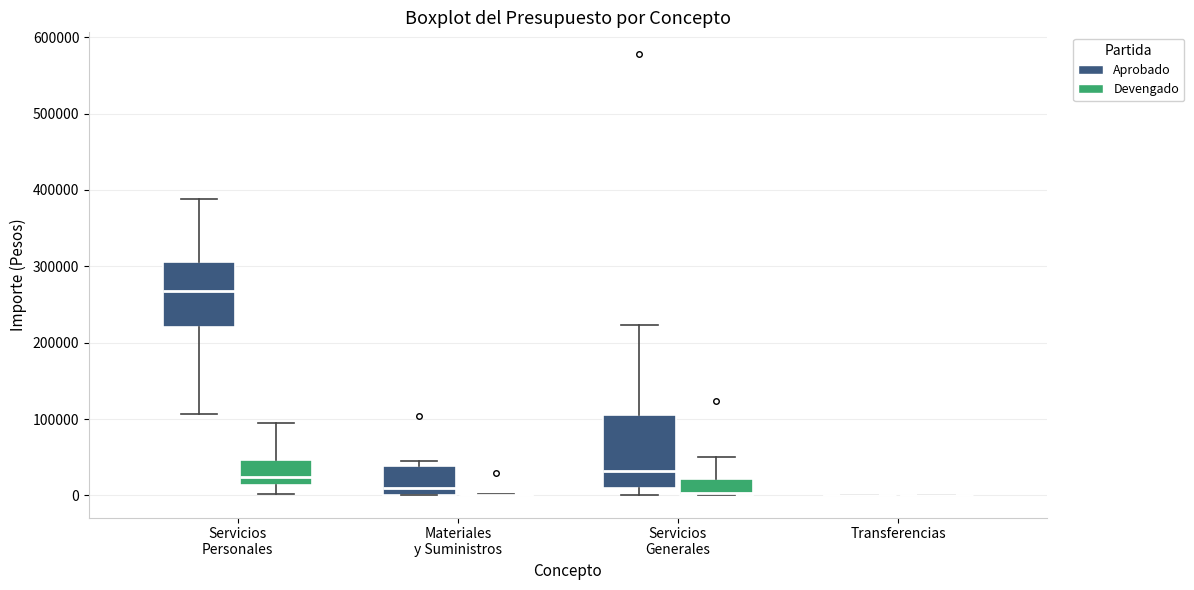

Where does the upper whisker of the box for Servicios Personales (Aprobado) end on the y-axis? The values are not printed on the chart, so give them approximately, as read against the axis.

390000